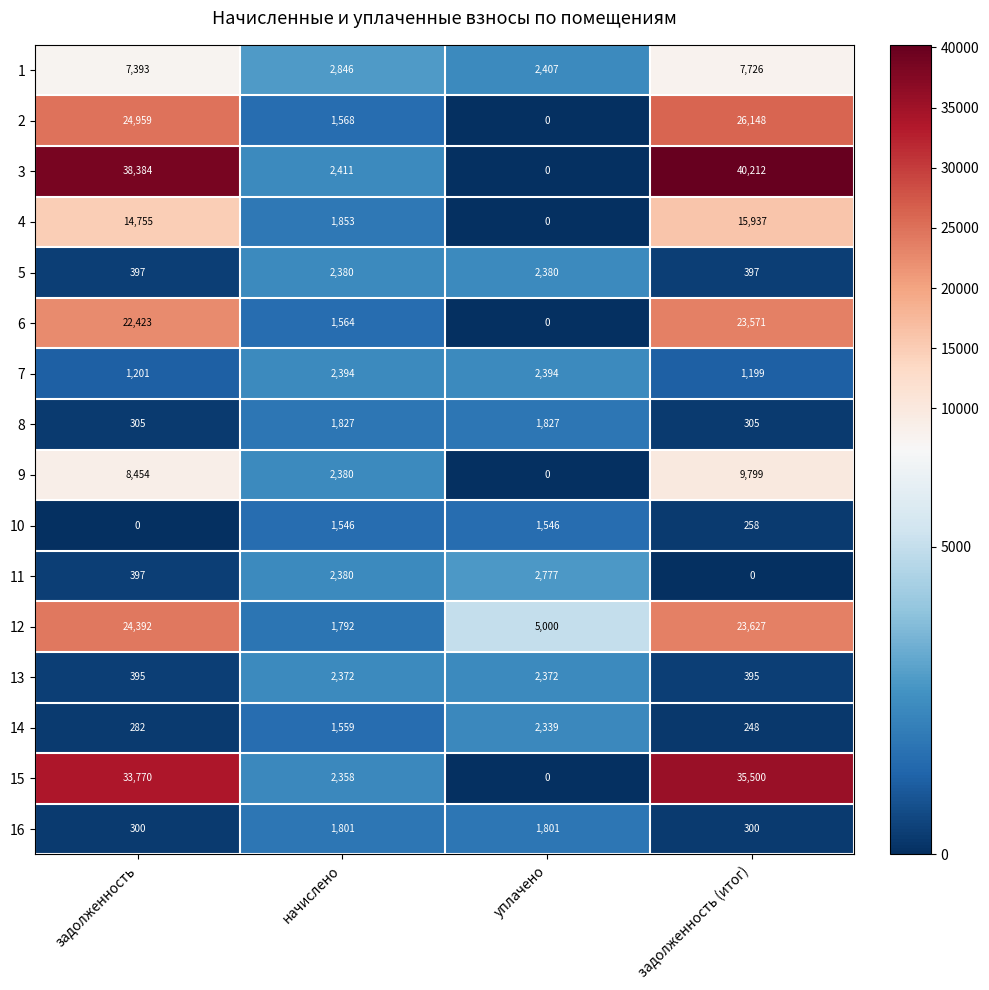

Rank the series by their maximum value, from lowest to highest.

10, 16, 8, 14, 13, 5, 7, 11, 1, 9, 4, 6, 12, 2, 15, 3